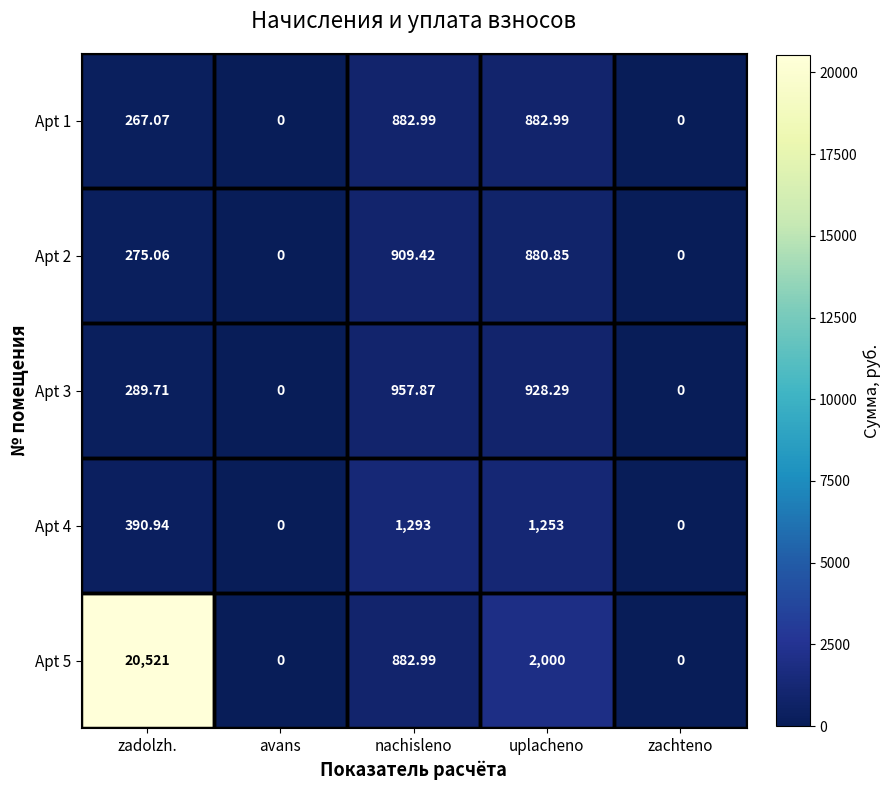

Is the value of Apt 2 at avans greater than the value of Apt 3 at nachisleno?

No